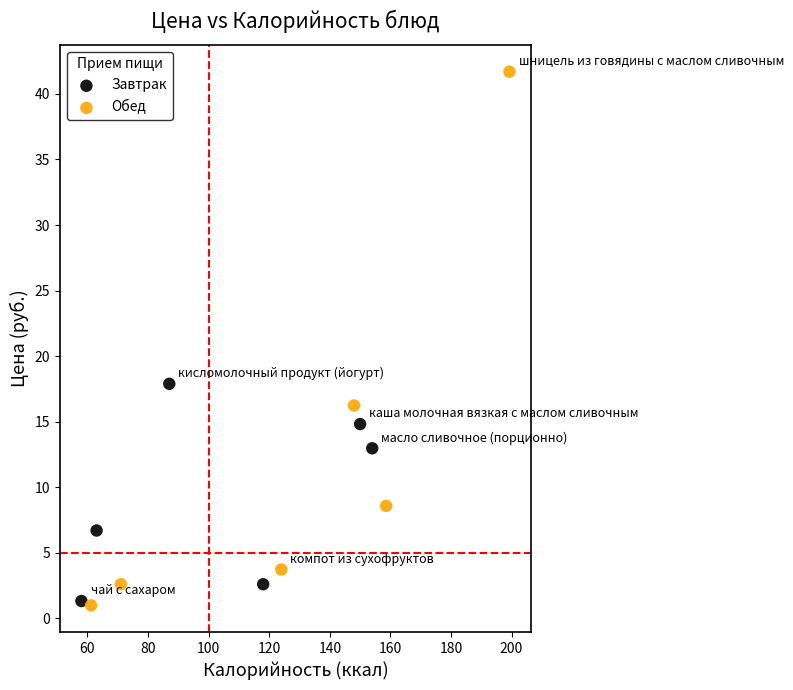

Which series has the largest Y range (max minus min)?

Обед